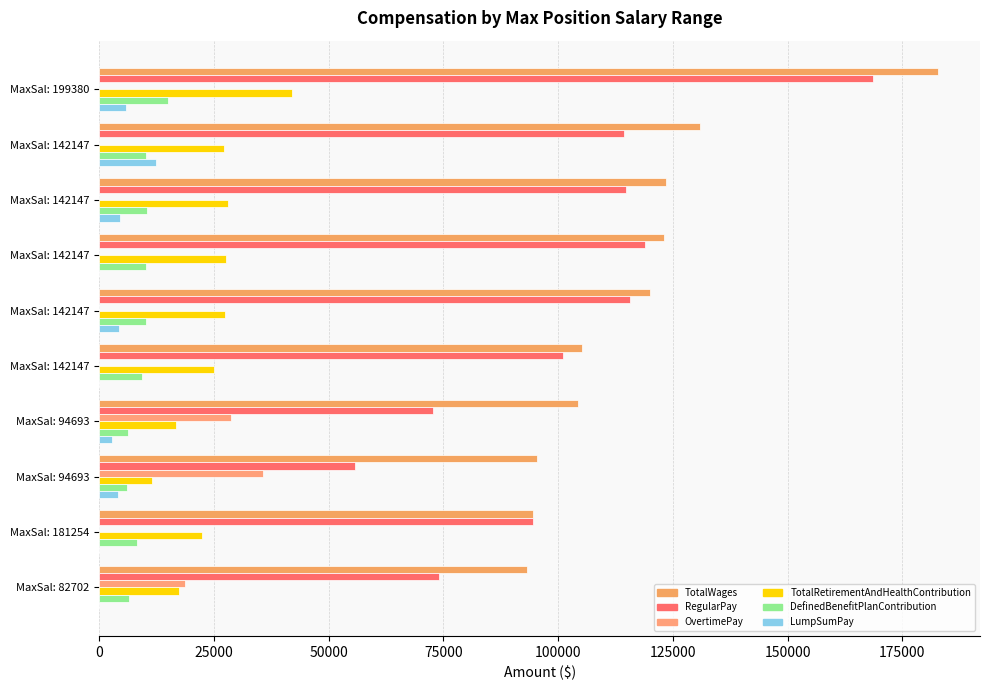

At how many categories does at least one series exceed 150119?

1